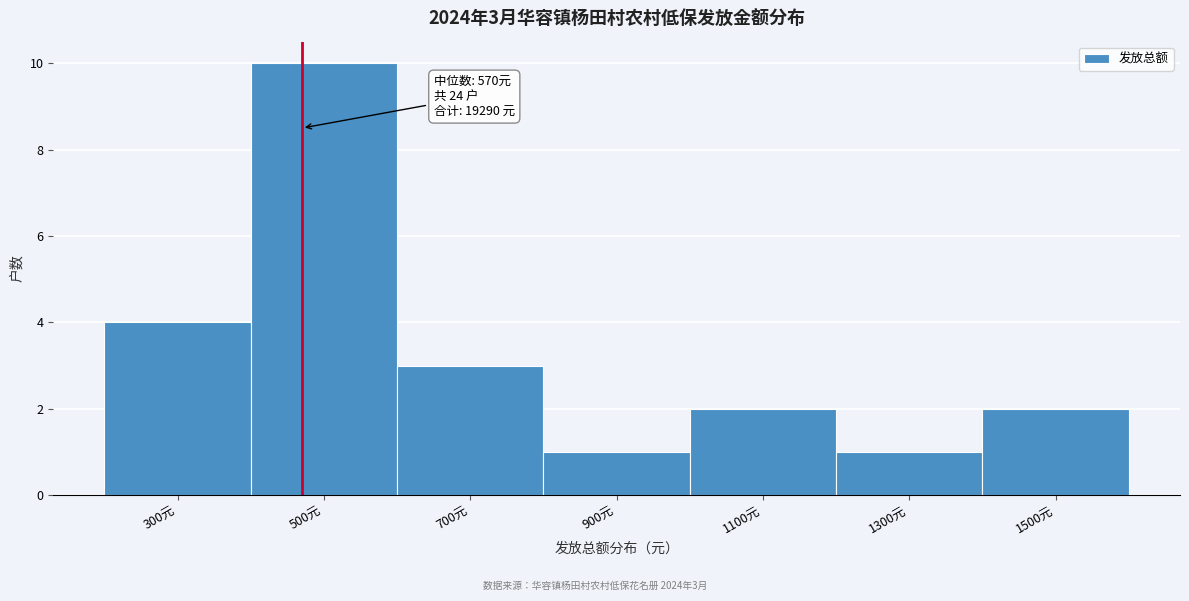

Reading left to right, list all the values displayed in this chart.

300元=4	500元=10	700元=3	900元=1	1100元=2	1300元=1	1500元=2